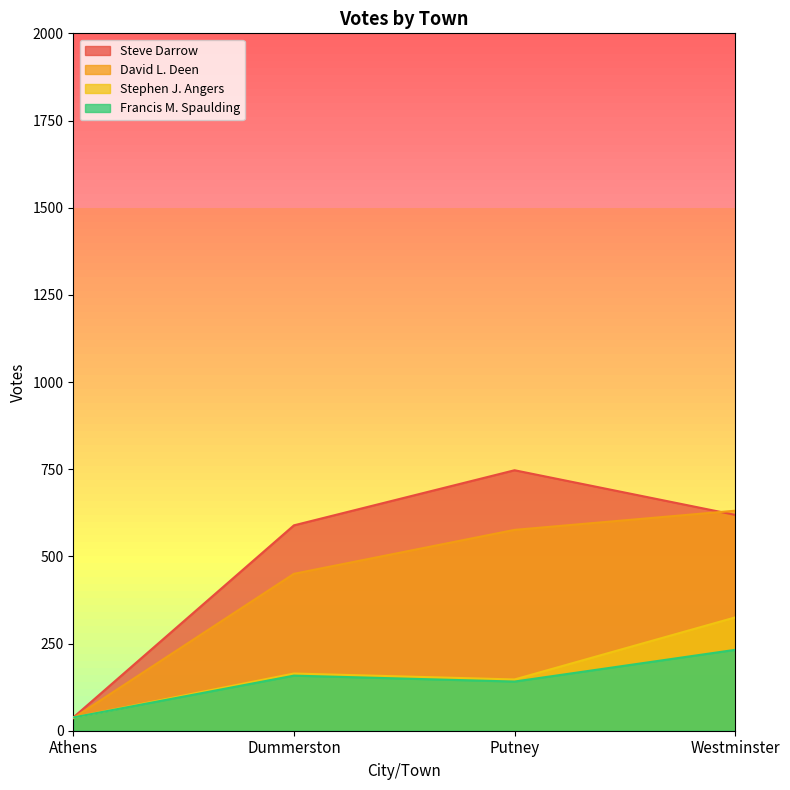

How many lines are shown in the chart?

4